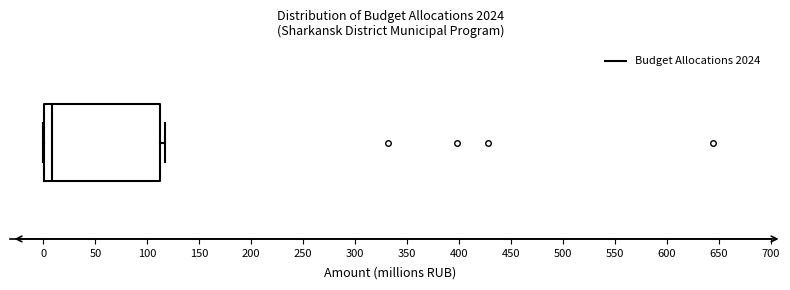

Transcribe this box plot: give where the median line is, the range the box spans, and where the two whiskers end, as read against the x-axis. The values are not printed on the chart, so give them approximately, as read against the axis.

median 10, box 0 to 110, whiskers 0 to 115